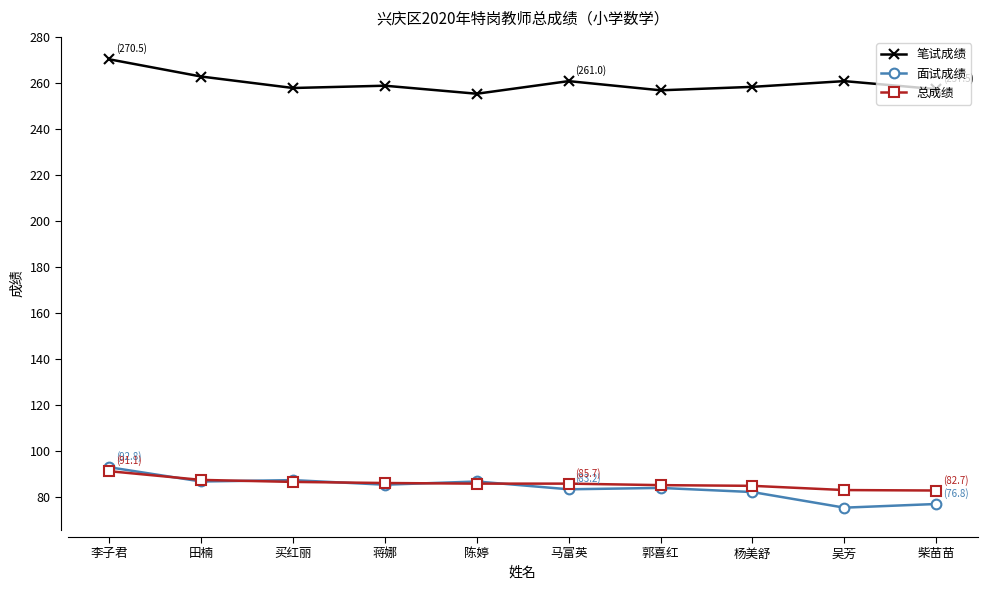

The 总成绩 series shows 33.3 at 郭喜红. True or false?

False